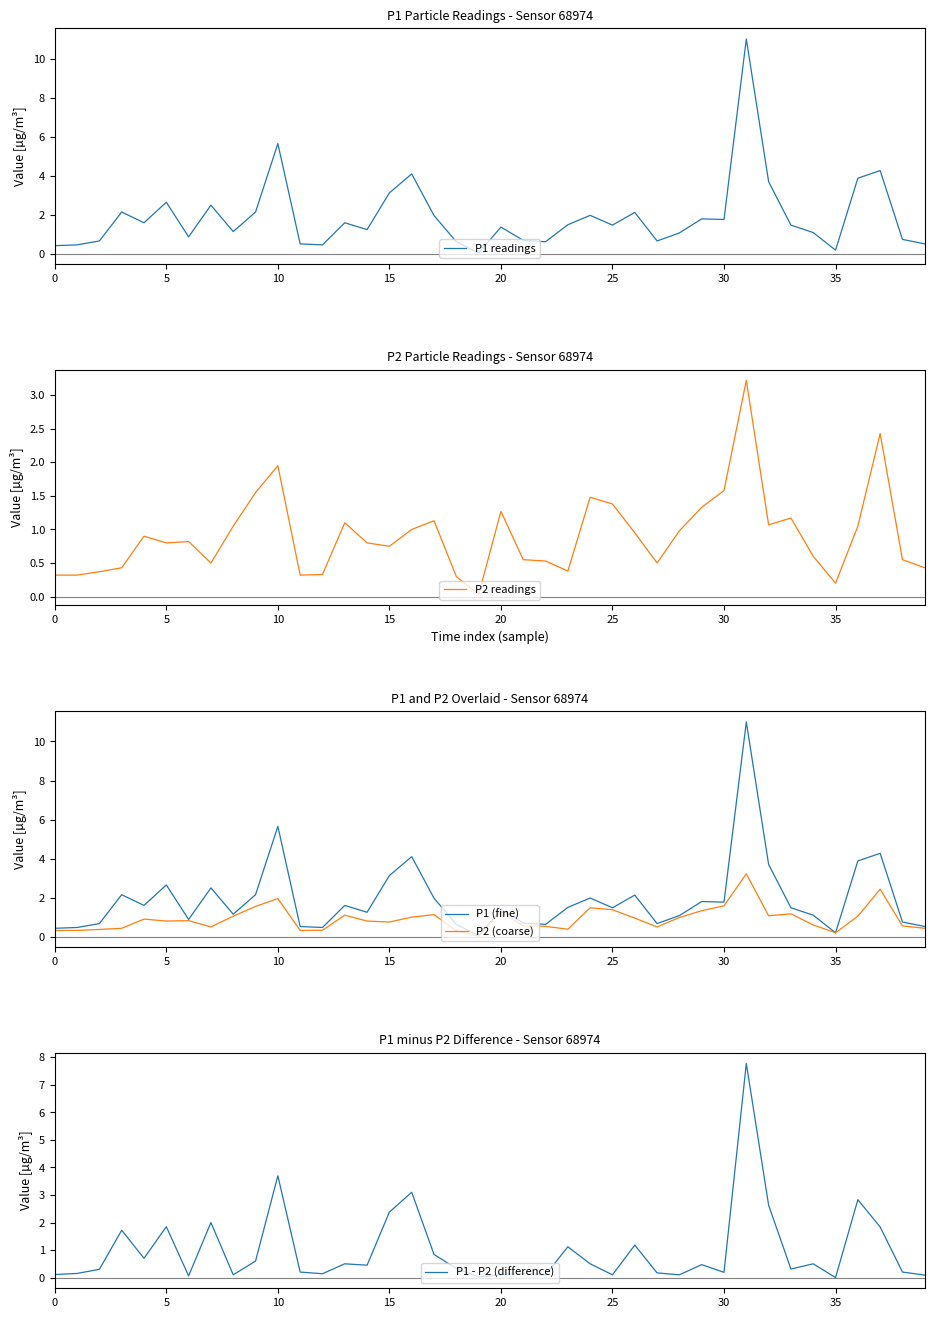

Which series has the widest spread of values?

P1 readings